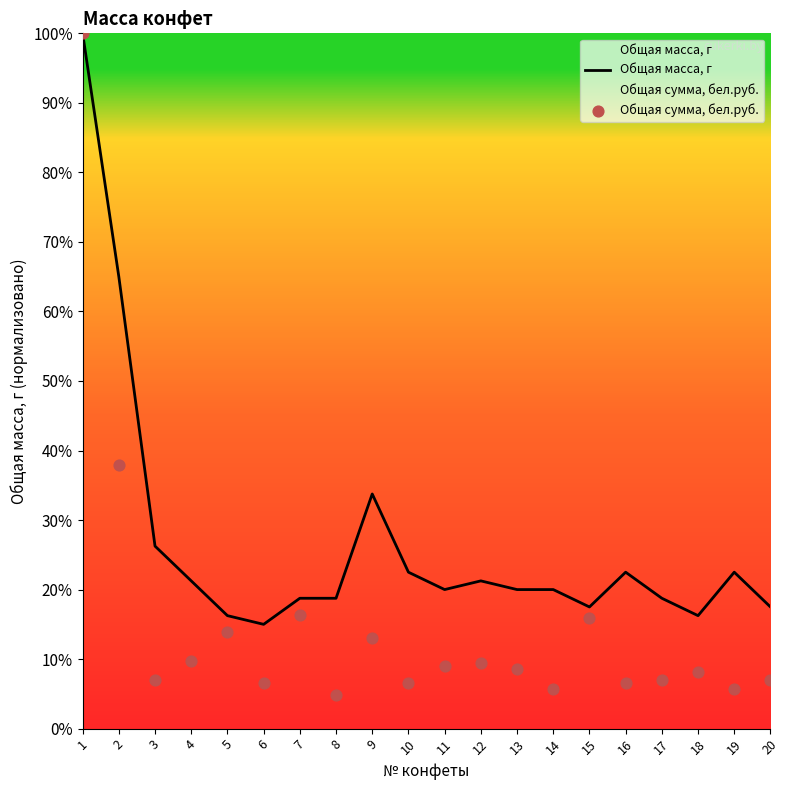

What are all the series names shown in the legend?

Общая масса, г, Общая сумма, бел.руб.